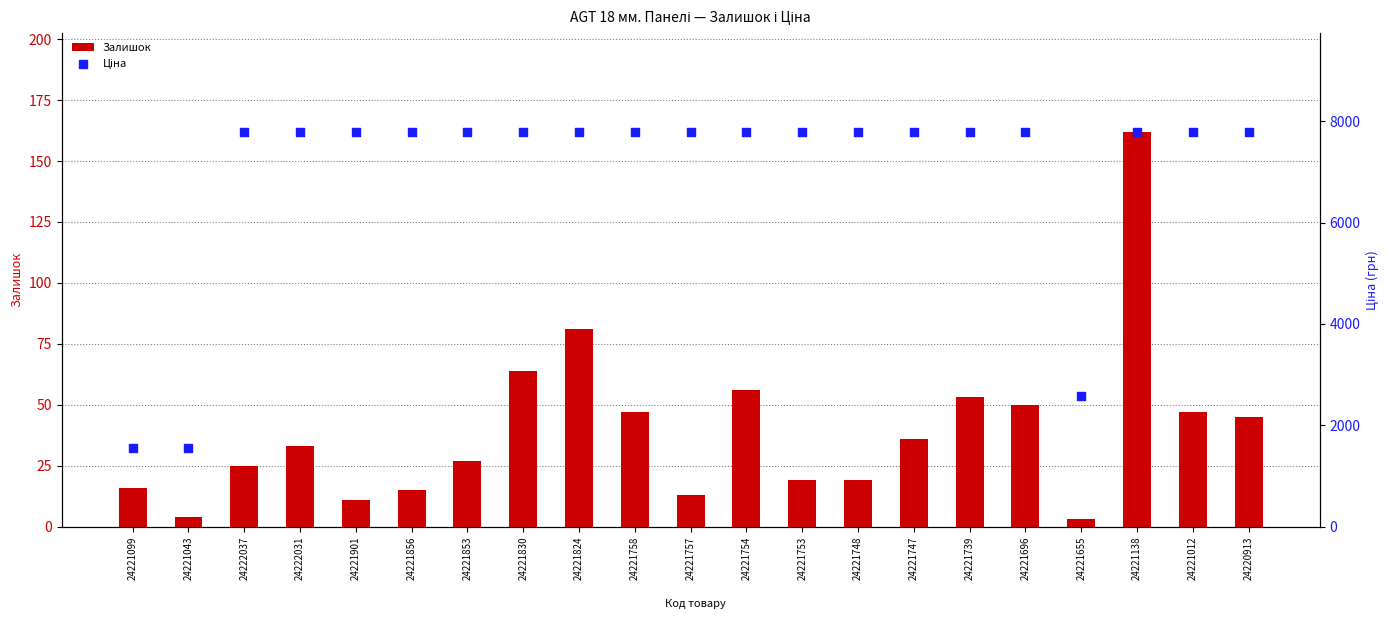

What is the total value across all series at 24221753?

7811.9